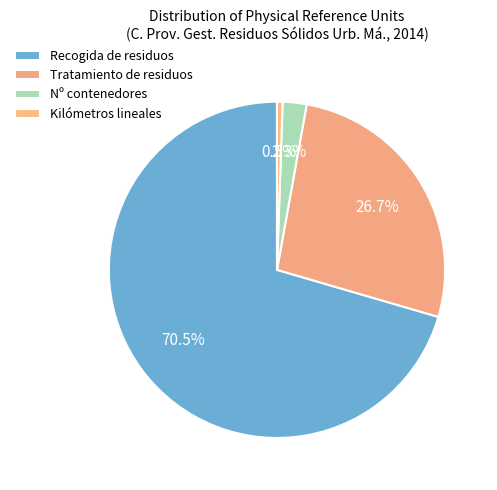

What percentage is the Recogida de residuos slice, to the nearest percent?

70%